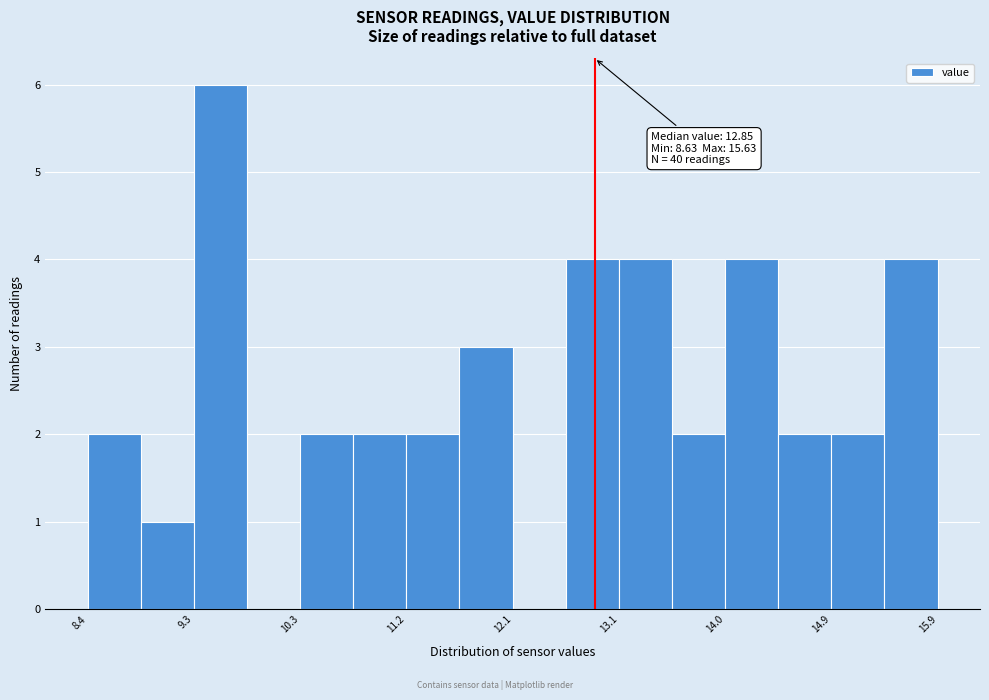

Which range on the x-axis has the tallest bar?

9.3 to 9.8